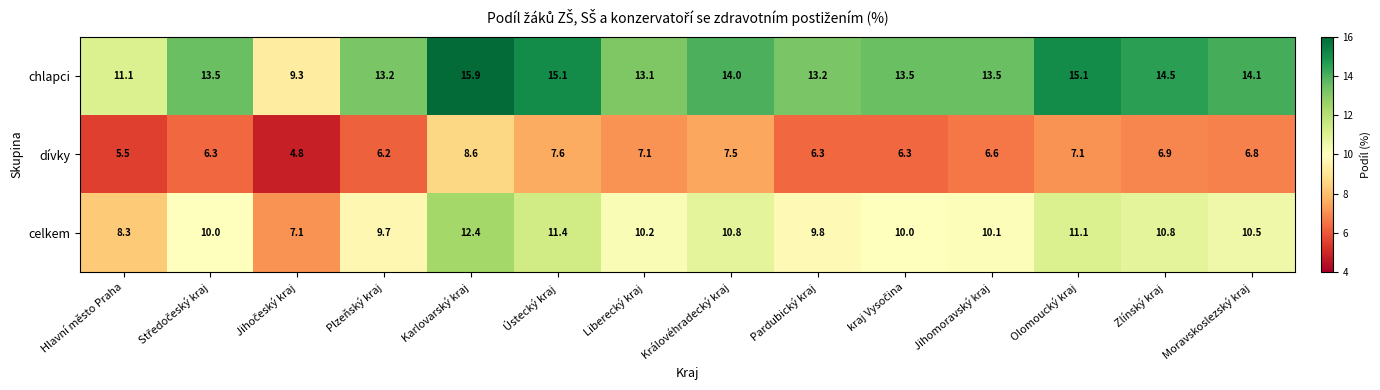

What is the difference between the chlapci values at Moravskoslezský kraj and Zlínský kraj?

0.4